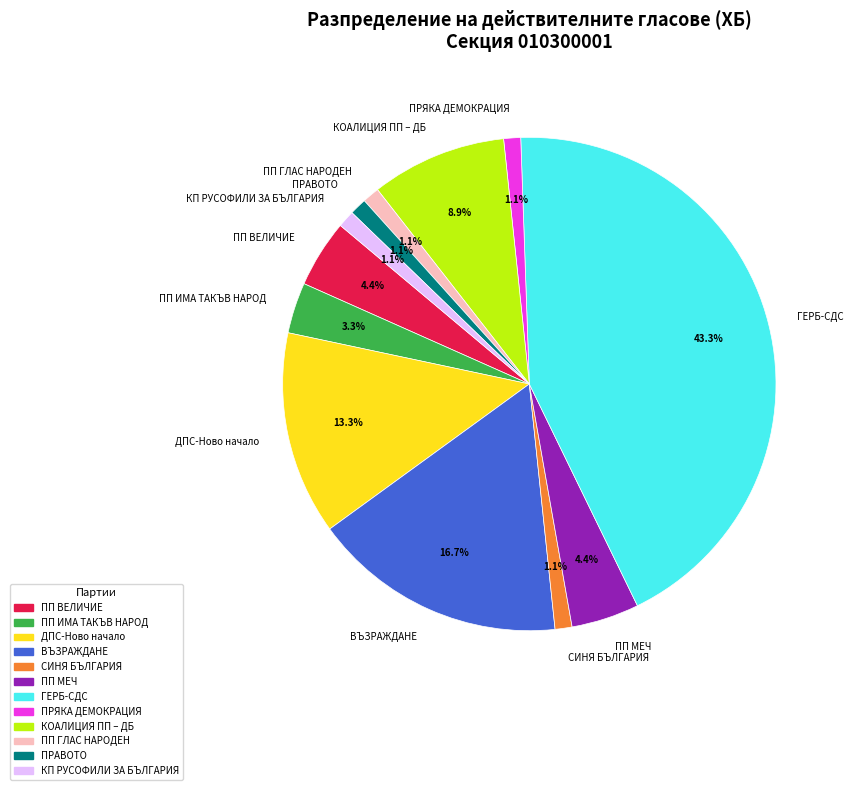

What percentage is the СИНЯ БЪЛГАРИЯ slice, to the nearest percent?

1%